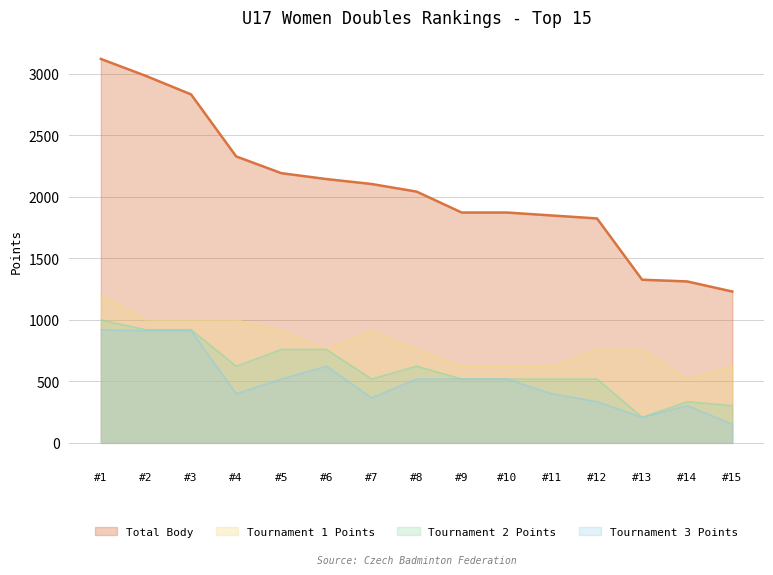

At which category is the sum across all series the highest?

1